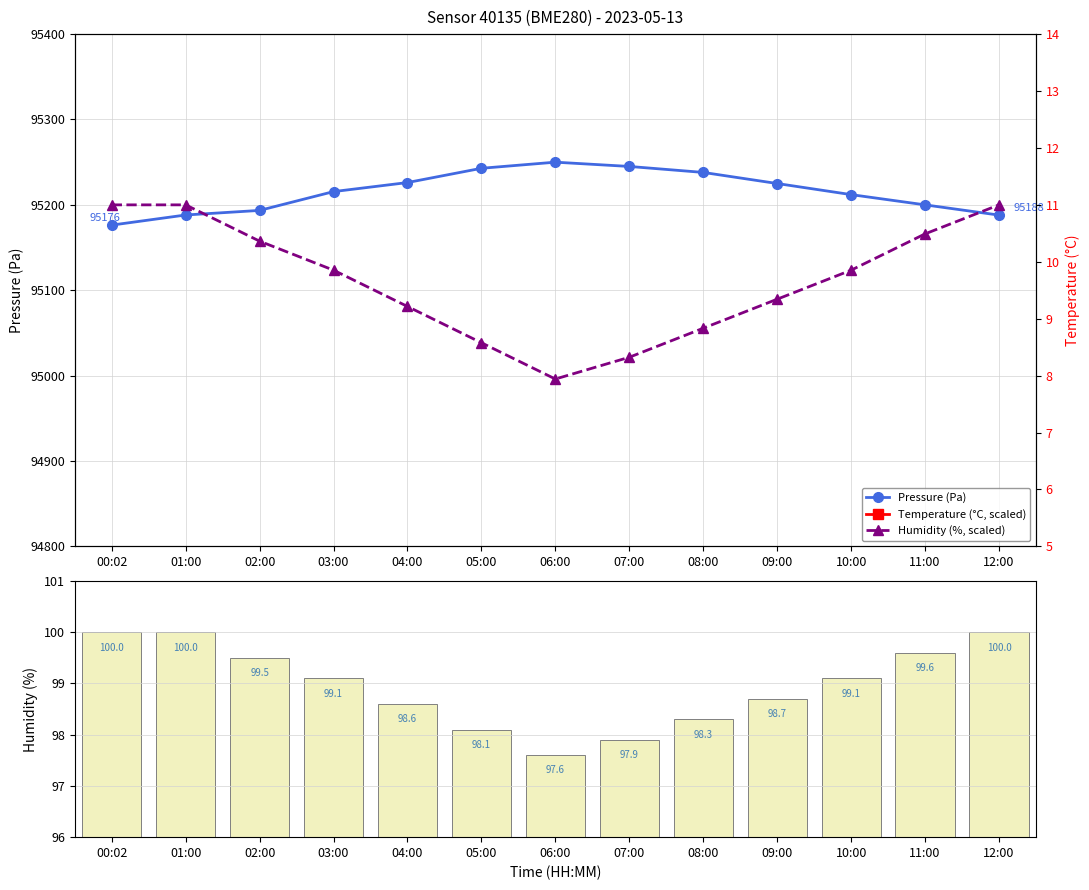

At which label does Pressure (Pa) first exceed 95215?

03:00